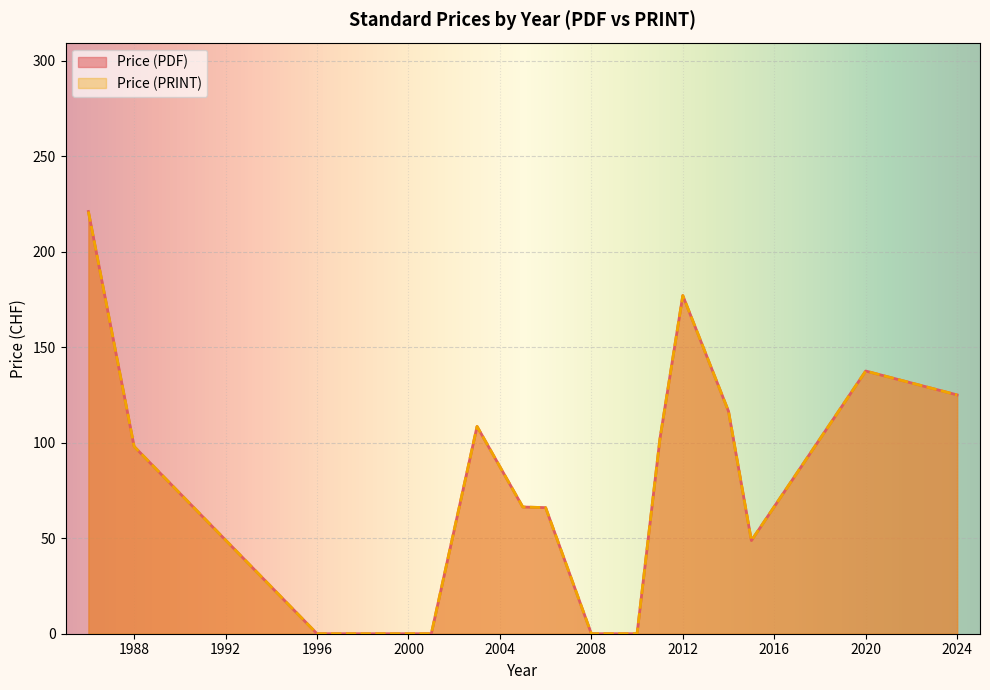

What value does the Price (PRINT) series have at 1988?

98